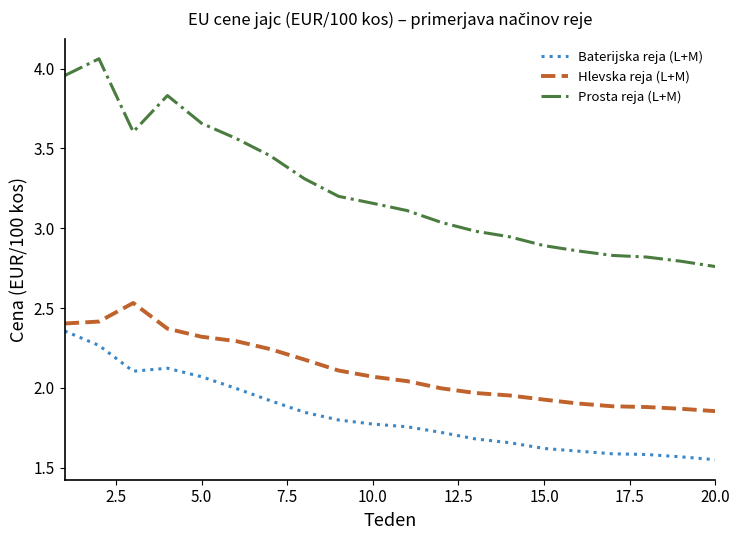

True or false: Prosta reja (L+M) and Hlevska reja (L+M) cross at least once.

False